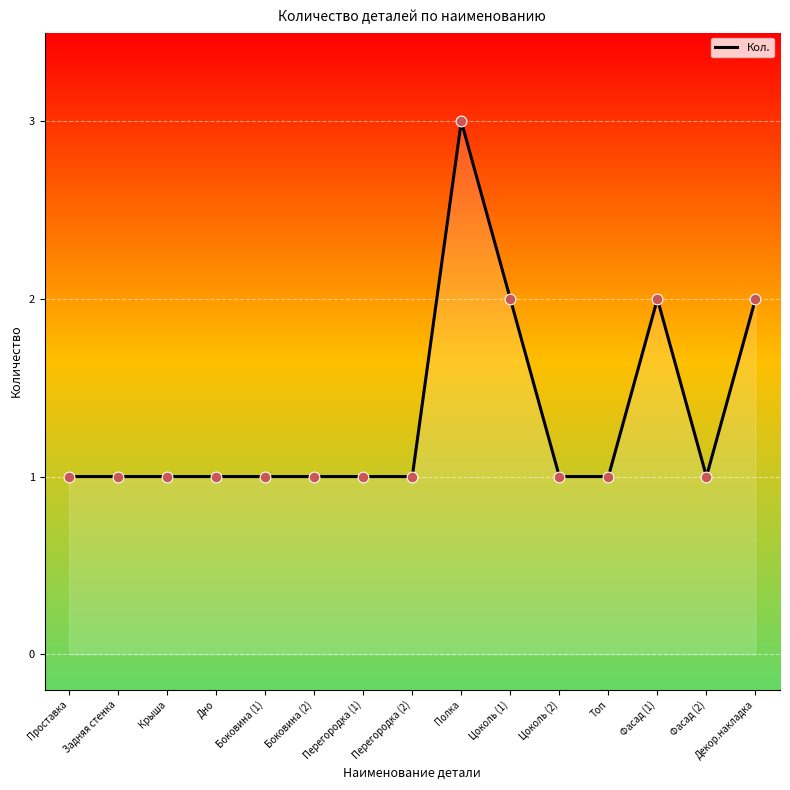

What is the change in value from Полка to Цоколь (1)?

-1